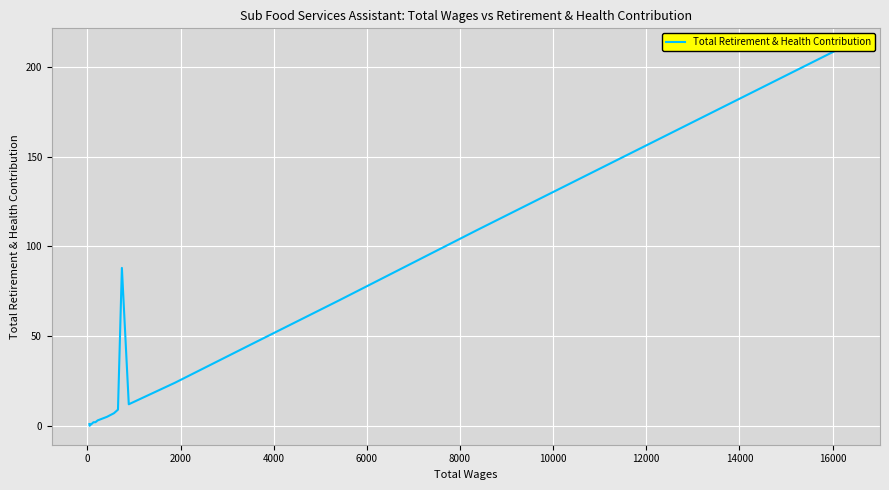

True or false: there are more than 2 points higher than both neighbors.

False